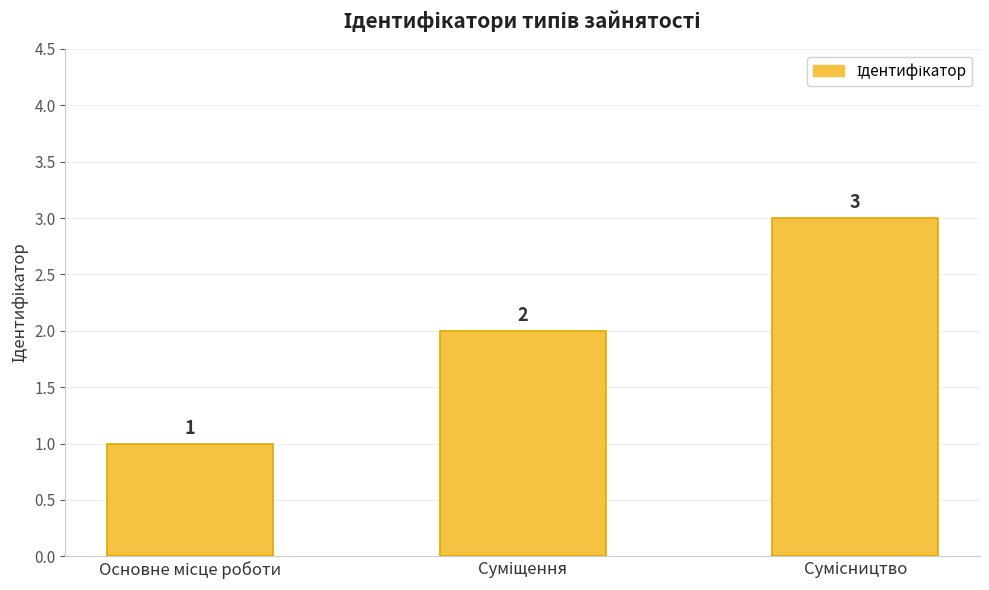

Reading left to right, transcribe all the data shown in this chart.

1	2	3